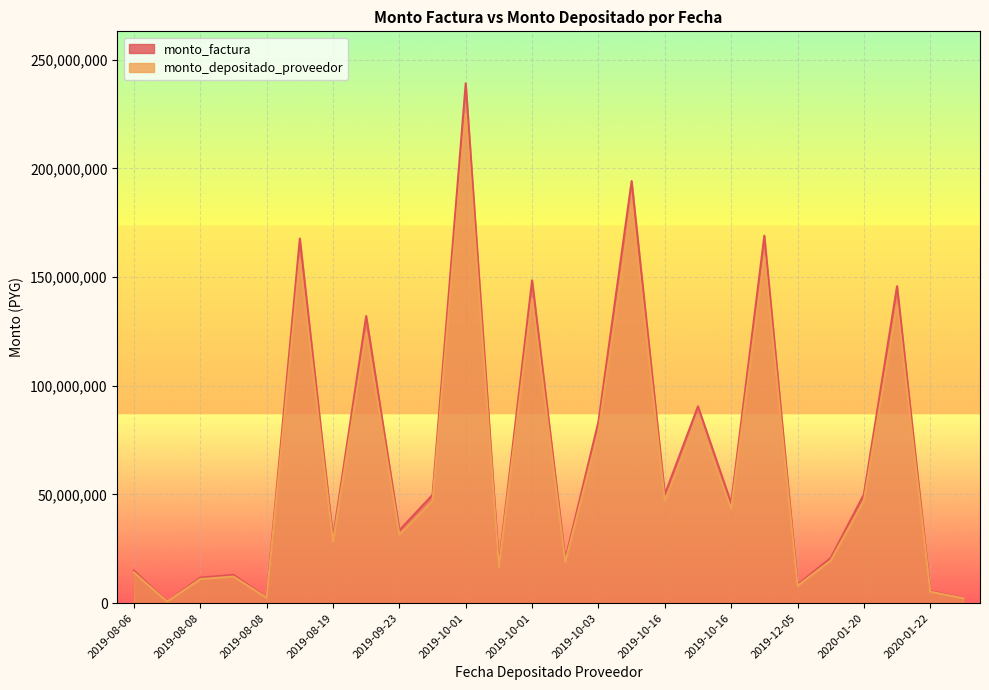

How many distinct data groups are displayed?

2